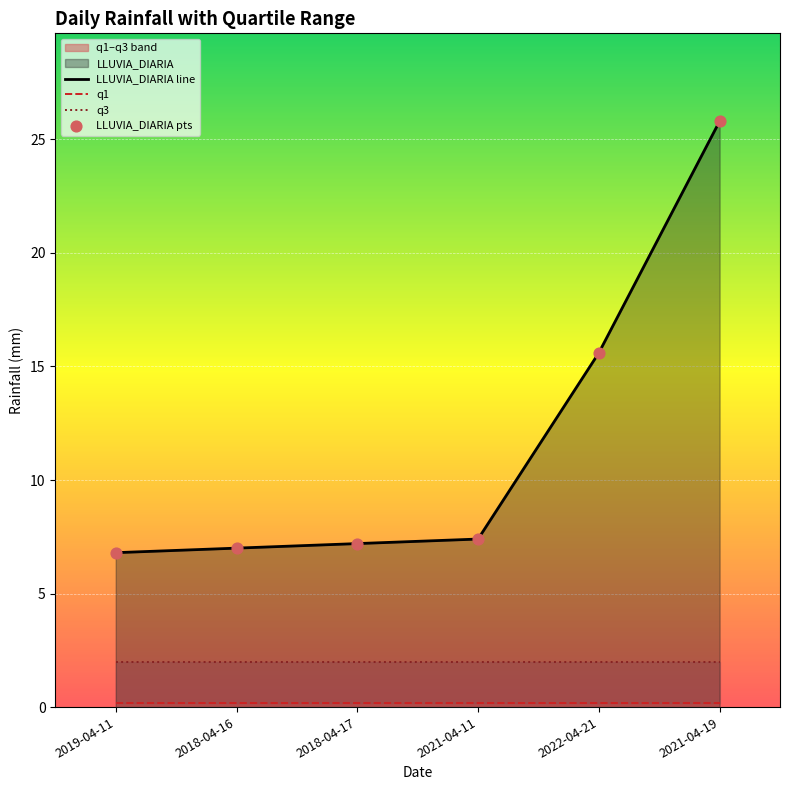

Which series has the widest spread of Y values?

LLUVIA_DIARIA line